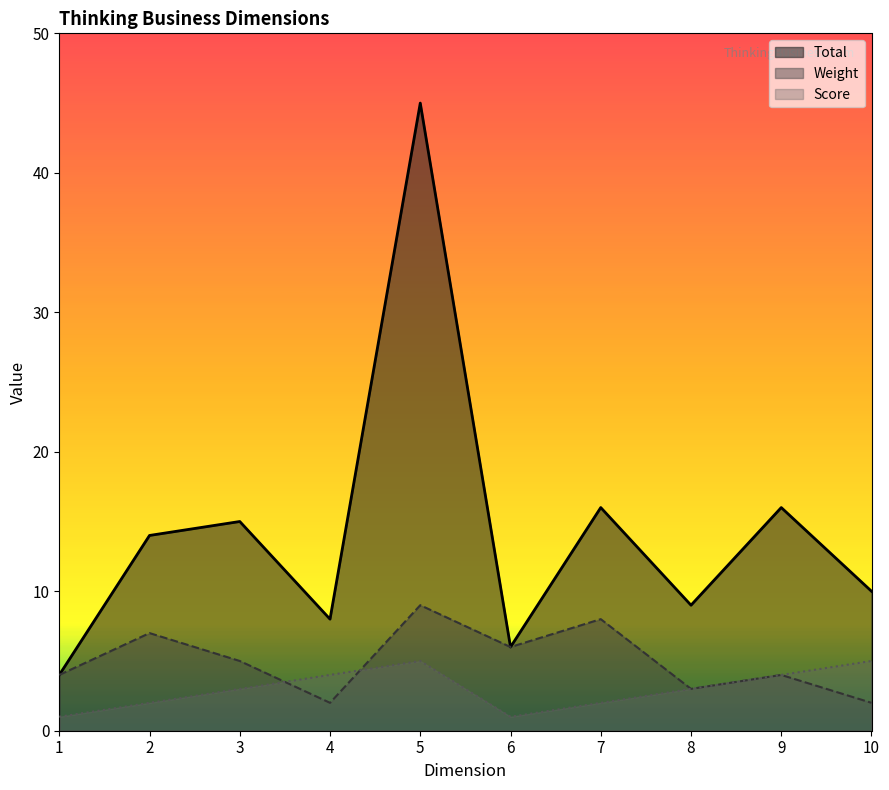

What value does the Weight series have at 1?

4